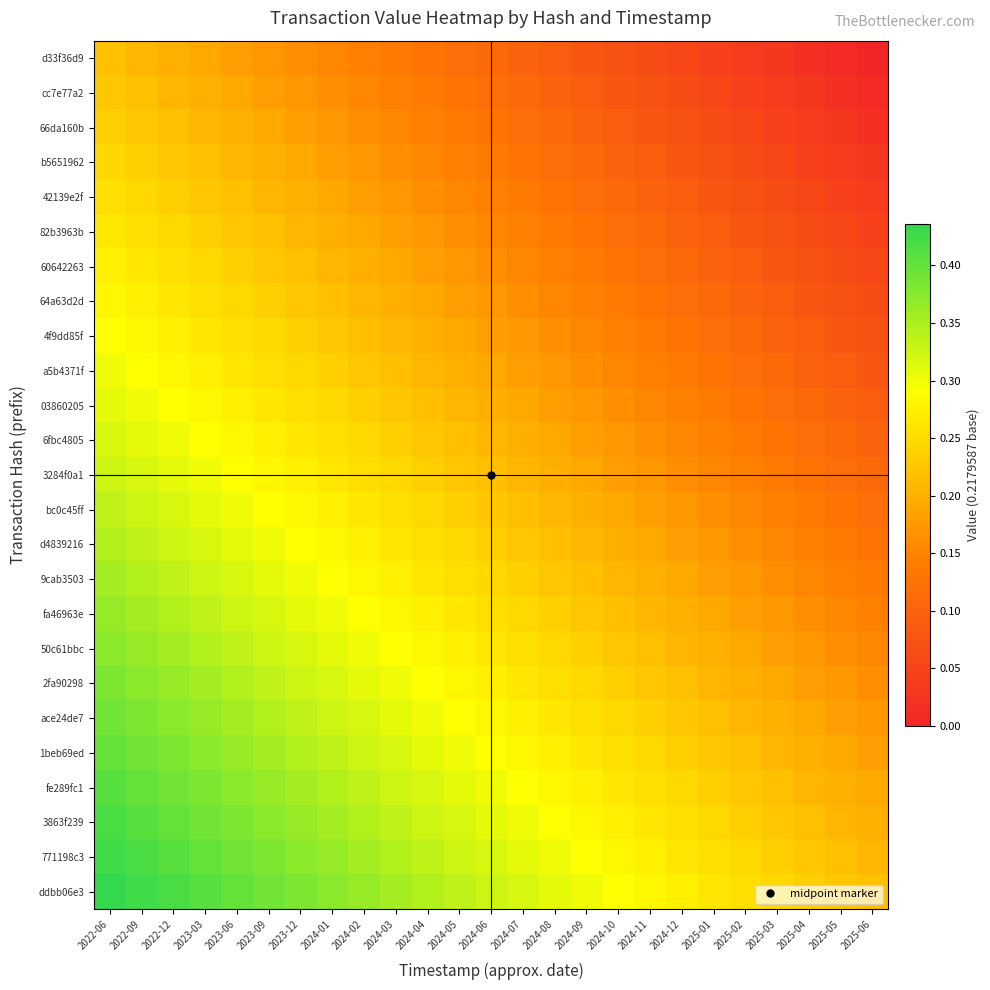

Reading right to left, what are all the values shown in this chart?

d33f36d9: 2025-06=0.0	2025-05=0.0	2025-04=0.0	2025-03=0.0	2025-02=0.0	2025-01=0.0	2024-12=0.1	2024-11=0.1	2024-10=0.1	2024-09=0.1	2024-08=0.1	2024-07=0.1	2024-06=0.1	2024-05=0.1	2024-04=0.1	2024-03=0.1	2024-02=0.1	2024-01=0.2	2023-12=0.2	2023-09=0.2	2023-06=0.2	2023-03=0.2	2022-12=0.2	2022-09=0.2	2022-06=0.2
cc7e77a2: 2025-06=0.0	2025-05=0.0	2025-04=0.0	2025-03=0.0	2025-02=0.0	2025-01=0.1	2024-12=0.1	2024-11=0.1	2024-10=0.1	2024-09=0.1	2024-08=0.1	2024-07=0.1	2024-06=0.1	2024-05=0.1	2024-04=0.1	2024-03=0.1	2024-02=0.2	2024-01=0.2	2023-12=0.2	2023-09=0.2	2023-06=0.2	2023-03=0.2	2022-12=0.2	2022-09=0.2	2022-06=0.2
66da160b: 2025-06=0.0	2025-05=0.0	2025-04=0.0	2025-03=0.0	2025-02=0.1	2025-01=0.1	2024-12=0.1	2024-11=0.1	2024-10=0.1	2024-09=0.1	2024-08=0.1	2024-07=0.1	2024-06=0.1	2024-05=0.1	2024-04=0.1	2024-03=0.2	2024-02=0.2	2024-01=0.2	2023-12=0.2	2023-09=0.2	2023-06=0.2	2023-03=0.2	2022-12=0.2	2022-09=0.2	2022-06=0.2
b5651962: 2025-06=0.0	2025-05=0.0	2025-04=0.0	2025-03=0.1	2025-02=0.1	2025-01=0.1	2024-12=0.1	2024-11=0.1	2024-10=0.1	2024-09=0.1	2024-08=0.1	2024-07=0.1	2024-06=0.1	2024-05=0.1	2024-04=0.2	2024-03=0.2	2024-02=0.2	2024-01=0.2	2023-12=0.2	2023-09=0.2	2023-06=0.2	2023-03=0.2	2022-12=0.2	2022-09=0.2	2022-06=0.2
42139e2f: 2025-06=0.0	2025-05=0.0	2025-04=0.1	2025-03=0.1	2025-02=0.1	2025-01=0.1	2024-12=0.1	2024-11=0.1	2024-10=0.1	2024-09=0.1	2024-08=0.1	2024-07=0.1	2024-06=0.1	2024-05=0.2	2024-04=0.2	2024-03=0.2	2024-02=0.2	2024-01=0.2	2023-12=0.2	2023-09=0.2	2023-06=0.2	2023-03=0.2	2022-12=0.2	2022-09=0.2	2022-06=0.3
82b3963b: 2025-06=0.0	2025-05=0.1	2025-04=0.1	2025-03=0.1	2025-02=0.1	2025-01=0.1	2024-12=0.1	2024-11=0.1	2024-10=0.1	2024-09=0.1	2024-08=0.1	2024-07=0.1	2024-06=0.2	2024-05=0.2	2024-04=0.2	2024-03=0.2	2024-02=0.2	2024-01=0.2	2023-12=0.2	2023-09=0.2	2023-06=0.2	2023-03=0.2	2022-12=0.2	2022-09=0.3	2022-06=0.3
60642263: 2025-06=0.1	2025-05=0.1	2025-04=0.1	2025-03=0.1	2025-02=0.1	2025-01=0.1	2024-12=0.1	2024-11=0.1	2024-10=0.1	2024-09=0.1	2024-08=0.1	2024-07=0.2	2024-06=0.2	2024-05=0.2	2024-04=0.2	2024-03=0.2	2024-02=0.2	2024-01=0.2	2023-12=0.2	2023-09=0.2	2023-06=0.2	2023-03=0.2	2022-12=0.3	2022-09=0.3	2022-06=0.3
64a63d2d: 2025-06=0.1	2025-05=0.1	2025-04=0.1	2025-03=0.1	2025-02=0.1	2025-01=0.1	2024-12=0.1	2024-11=0.1	2024-10=0.1	2024-09=0.1	2024-08=0.2	2024-07=0.2	2024-06=0.2	2024-05=0.2	2024-04=0.2	2024-03=0.2	2024-02=0.2	2024-01=0.2	2023-12=0.2	2023-09=0.2	2023-06=0.2	2023-03=0.3	2022-12=0.3	2022-09=0.3	2022-06=0.3
4f9dd85f: 2025-06=0.1	2025-05=0.1	2025-04=0.1	2025-03=0.1	2025-02=0.1	2025-01=0.1	2024-12=0.1	2024-11=0.1	2024-10=0.1	2024-09=0.2	2024-08=0.2	2024-07=0.2	2024-06=0.2	2024-05=0.2	2024-04=0.2	2024-03=0.2	2024-02=0.2	2024-01=0.2	2023-12=0.2	2023-09=0.2	2023-06=0.3	2023-03=0.3	2022-12=0.3	2022-09=0.3	2022-06=0.3
a5b4371f: 2025-06=0.1	2025-05=0.1	2025-04=0.1	2025-03=0.1	2025-02=0.1	2025-01=0.1	2024-12=0.1	2024-11=0.1	2024-10=0.2	2024-09=0.2	2024-08=0.2	2024-07=0.2	2024-06=0.2	2024-05=0.2	2024-04=0.2	2024-03=0.2	2024-02=0.2	2024-01=0.2	2023-12=0.2	2023-09=0.3	2023-06=0.3	2023-03=0.3	2022-12=0.3	2022-09=0.3	2022-06=0.3
03860205: 2025-06=0.1	2025-05=0.1	2025-04=0.1	2025-03=0.1	2025-02=0.1	2025-01=0.1	2024-12=0.1	2024-11=0.2	2024-10=0.2	2024-09=0.2	2024-08=0.2	2024-07=0.2	2024-06=0.2	2024-05=0.2	2024-04=0.2	2024-03=0.2	2024-02=0.2	2024-01=0.2	2023-12=0.3	2023-09=0.3	2023-06=0.3	2023-03=0.3	2022-12=0.3	2022-09=0.3	2022-06=0.3
6fbc4805: 2025-06=0.1	2025-05=0.1	2025-04=0.1	2025-03=0.1	2025-02=0.1	2025-01=0.1	2024-12=0.2	2024-11=0.2	2024-10=0.2	2024-09=0.2	2024-08=0.2	2024-07=0.2	2024-06=0.2	2024-05=0.2	2024-04=0.2	2024-03=0.2	2024-02=0.2	2024-01=0.3	2023-12=0.3	2023-09=0.3	2023-06=0.3	2023-03=0.3	2022-12=0.3	2022-09=0.3	2022-06=0.3
3284f0a1: 2025-06=0.1	2025-05=0.1	2025-04=0.1	2025-03=0.1	2025-02=0.1	2025-01=0.2	2024-12=0.2	2024-11=0.2	2024-10=0.2	2024-09=0.2	2024-08=0.2	2024-07=0.2	2024-06=0.2	2024-05=0.2	2024-04=0.2	2024-03=0.2	2024-02=0.3	2024-01=0.3	2023-12=0.3	2023-09=0.3	2023-06=0.3	2023-03=0.3	2022-12=0.3	2022-09=0.3	2022-06=0.3
bc0c45ff: 2025-06=0.1	2025-05=0.1	2025-04=0.1	2025-03=0.1	2025-02=0.2	2025-01=0.2	2024-12=0.2	2024-11=0.2	2024-10=0.2	2024-09=0.2	2024-08=0.2	2024-07=0.2	2024-06=0.2	2024-05=0.2	2024-04=0.2	2024-03=0.3	2024-02=0.3	2024-01=0.3	2023-12=0.3	2023-09=0.3	2023-06=0.3	2023-03=0.3	2022-12=0.3	2022-09=0.3	2022-06=0.3
d4839216: 2025-06=0.1	2025-05=0.1	2025-04=0.1	2025-03=0.2	2025-02=0.2	2025-01=0.2	2024-12=0.2	2024-11=0.2	2024-10=0.2	2024-09=0.2	2024-08=0.2	2024-07=0.2	2024-06=0.2	2024-05=0.2	2024-04=0.3	2024-03=0.3	2024-02=0.3	2024-01=0.3	2023-12=0.3	2023-09=0.3	2023-06=0.3	2023-03=0.3	2022-12=0.3	2022-09=0.3	2022-06=0.3
9cab3503: 2025-06=0.1	2025-05=0.1	2025-04=0.2	2025-03=0.2	2025-02=0.2	2025-01=0.2	2024-12=0.2	2024-11=0.2	2024-10=0.2	2024-09=0.2	2024-08=0.2	2024-07=0.2	2024-06=0.2	2024-05=0.3	2024-04=0.3	2024-03=0.3	2024-02=0.3	2024-01=0.3	2023-12=0.3	2023-09=0.3	2023-06=0.3	2023-03=0.3	2022-12=0.3	2022-09=0.3	2022-06=0.4
fa46963e: 2025-06=0.1	2025-05=0.2	2025-04=0.2	2025-03=0.2	2025-02=0.2	2025-01=0.2	2024-12=0.2	2024-11=0.2	2024-10=0.2	2024-09=0.2	2024-08=0.2	2024-07=0.2	2024-06=0.3	2024-05=0.3	2024-04=0.3	2024-03=0.3	2024-02=0.3	2024-01=0.3	2023-12=0.3	2023-09=0.3	2023-06=0.3	2023-03=0.3	2022-12=0.3	2022-09=0.4	2022-06=0.4
50c61bbc: 2025-06=0.2	2025-05=0.2	2025-04=0.2	2025-03=0.2	2025-02=0.2	2025-01=0.2	2024-12=0.2	2024-11=0.2	2024-10=0.2	2024-09=0.2	2024-08=0.2	2024-07=0.3	2024-06=0.3	2024-05=0.3	2024-04=0.3	2024-03=0.3	2024-02=0.3	2024-01=0.3	2023-12=0.3	2023-09=0.3	2023-06=0.3	2023-03=0.3	2022-12=0.4	2022-09=0.4	2022-06=0.4
2fa90298: 2025-06=0.2	2025-05=0.2	2025-04=0.2	2025-03=0.2	2025-02=0.2	2025-01=0.2	2024-12=0.2	2024-11=0.2	2024-10=0.2	2024-09=0.2	2024-08=0.3	2024-07=0.3	2024-06=0.3	2024-05=0.3	2024-04=0.3	2024-03=0.3	2024-02=0.3	2024-01=0.3	2023-12=0.3	2023-09=0.3	2023-06=0.3	2023-03=0.4	2022-12=0.4	2022-09=0.4	2022-06=0.4
ace24de7: 2025-06=0.2	2025-05=0.2	2025-04=0.2	2025-03=0.2	2025-02=0.2	2025-01=0.2	2024-12=0.2	2024-11=0.2	2024-10=0.2	2024-09=0.3	2024-08=0.3	2024-07=0.3	2024-06=0.3	2024-05=0.3	2024-04=0.3	2024-03=0.3	2024-02=0.3	2024-01=0.3	2023-12=0.3	2023-09=0.3	2023-06=0.4	2023-03=0.4	2022-12=0.4	2022-09=0.4	2022-06=0.4
1beb69ed: 2025-06=0.2	2025-05=0.2	2025-04=0.2	2025-03=0.2	2025-02=0.2	2025-01=0.2	2024-12=0.2	2024-11=0.2	2024-10=0.3	2024-09=0.3	2024-08=0.3	2024-07=0.3	2024-06=0.3	2024-05=0.3	2024-04=0.3	2024-03=0.3	2024-02=0.3	2024-01=0.3	2023-12=0.3	2023-09=0.4	2023-06=0.4	2023-03=0.4	2022-12=0.4	2022-09=0.4	2022-06=0.4
fe289fc1: 2025-06=0.2	2025-05=0.2	2025-04=0.2	2025-03=0.2	2025-02=0.2	2025-01=0.2	2024-12=0.2	2024-11=0.3	2024-10=0.3	2024-09=0.3	2024-08=0.3	2024-07=0.3	2024-06=0.3	2024-05=0.3	2024-04=0.3	2024-03=0.3	2024-02=0.3	2024-01=0.3	2023-12=0.4	2023-09=0.4	2023-06=0.4	2023-03=0.4	2022-12=0.4	2022-09=0.4	2022-06=0.4
3863f239: 2025-06=0.2	2025-05=0.2	2025-04=0.2	2025-03=0.2	2025-02=0.2	2025-01=0.2	2024-12=0.3	2024-11=0.3	2024-10=0.3	2024-09=0.3	2024-08=0.3	2024-07=0.3	2024-06=0.3	2024-05=0.3	2024-04=0.3	2024-03=0.3	2024-02=0.3	2024-01=0.4	2023-12=0.4	2023-09=0.4	2023-06=0.4	2023-03=0.4	2022-12=0.4	2022-09=0.4	2022-06=0.4
771198c3: 2025-06=0.2	2025-05=0.2	2025-04=0.2	2025-03=0.2	2025-02=0.2	2025-01=0.3	2024-12=0.3	2024-11=0.3	2024-10=0.3	2024-09=0.3	2024-08=0.3	2024-07=0.3	2024-06=0.3	2024-05=0.3	2024-04=0.3	2024-03=0.3	2024-02=0.4	2024-01=0.4	2023-12=0.4	2023-09=0.4	2023-06=0.4	2023-03=0.4	2022-12=0.4	2022-09=0.4	2022-06=0.4
ddbb06e3: 2025-06=0.2	2025-05=0.2	2025-04=0.2	2025-03=0.2	2025-02=0.3	2025-01=0.3	2024-12=0.3	2024-11=0.3	2024-10=0.3	2024-09=0.3	2024-08=0.3	2024-07=0.3	2024-06=0.3	2024-05=0.3	2024-04=0.3	2024-03=0.4	2024-02=0.4	2024-01=0.4	2023-12=0.4	2023-09=0.4	2023-06=0.4	2023-03=0.4	2022-12=0.4	2022-09=0.4	2022-06=0.4